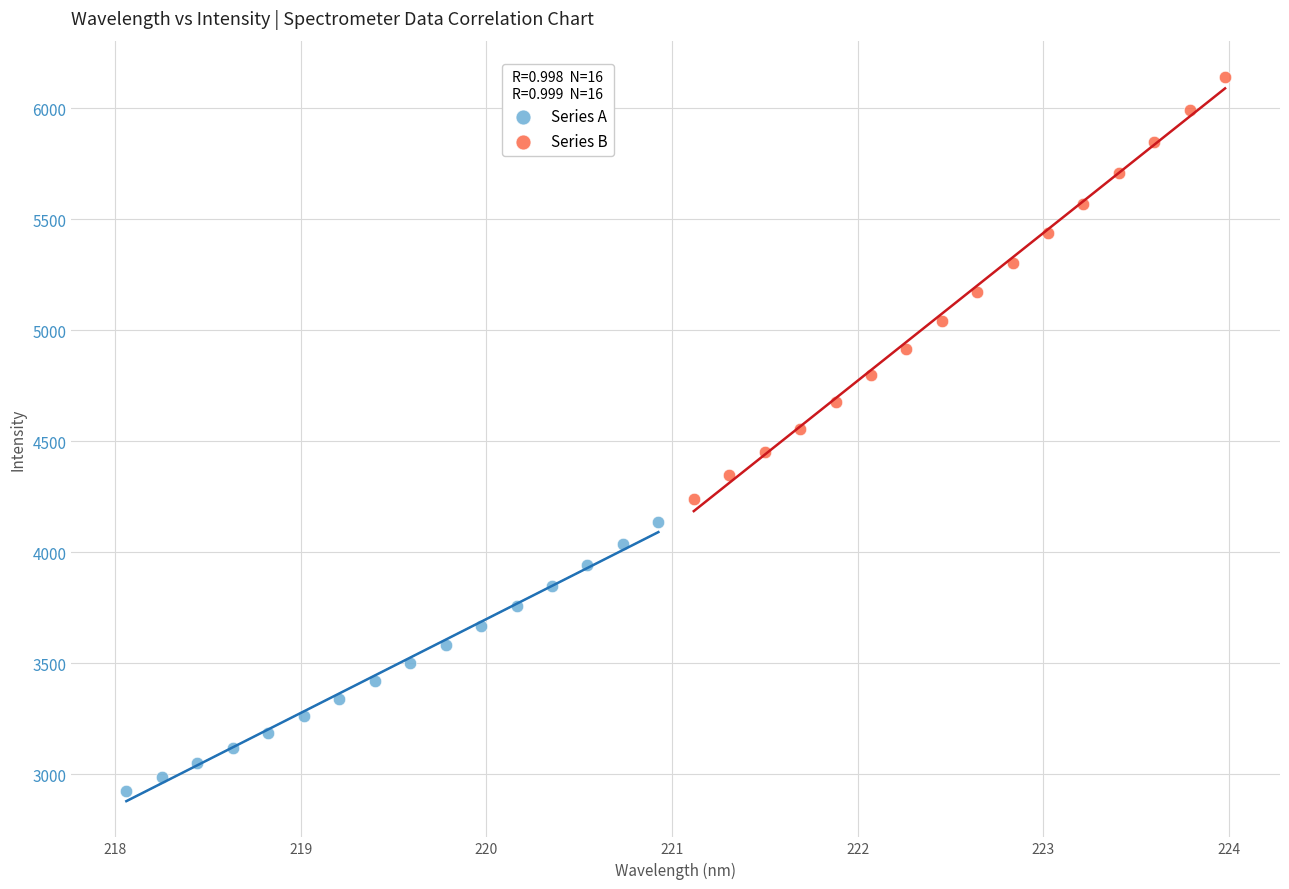

Which series reaches the minimum Y coordinate?

Series A